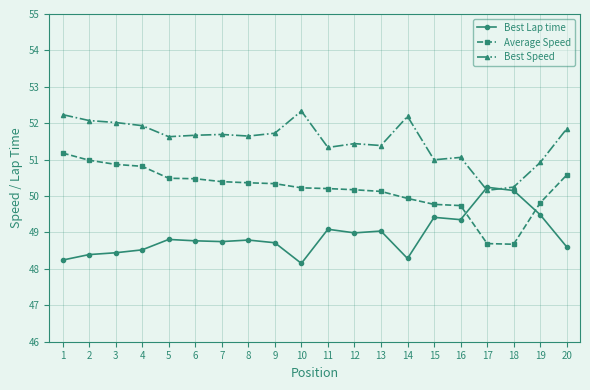

What value does the Best Speed series have at 3?

52.0